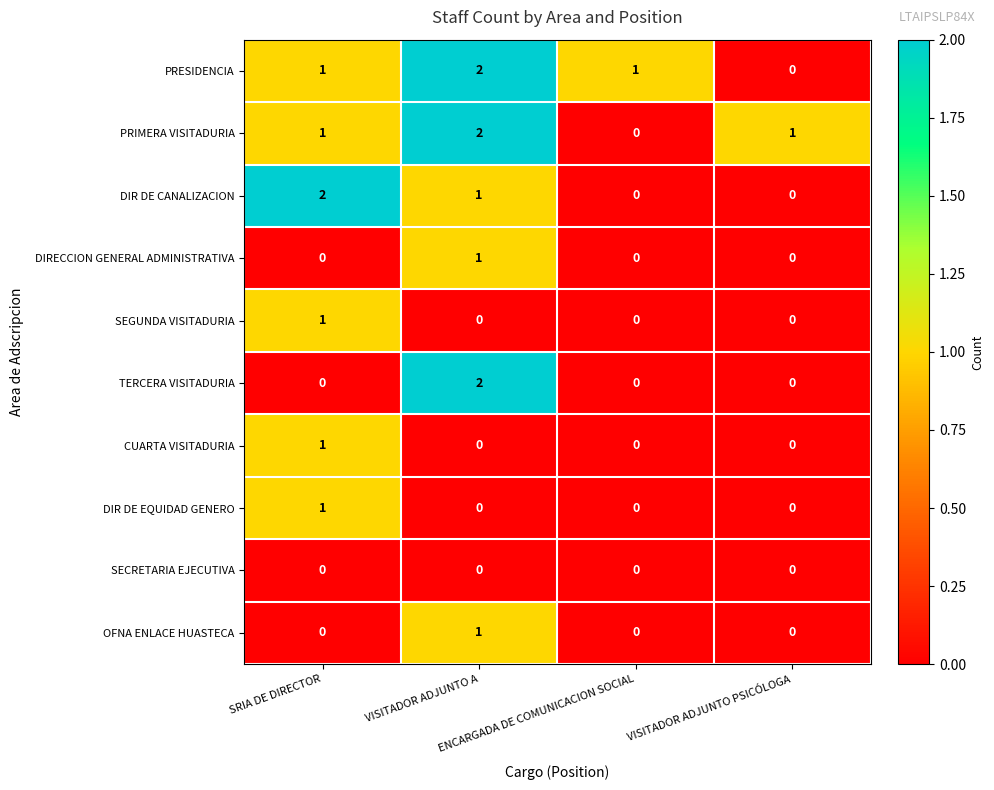

Count the DIR DE EQUIDAD GENERO values in the range 0 to 1.

4